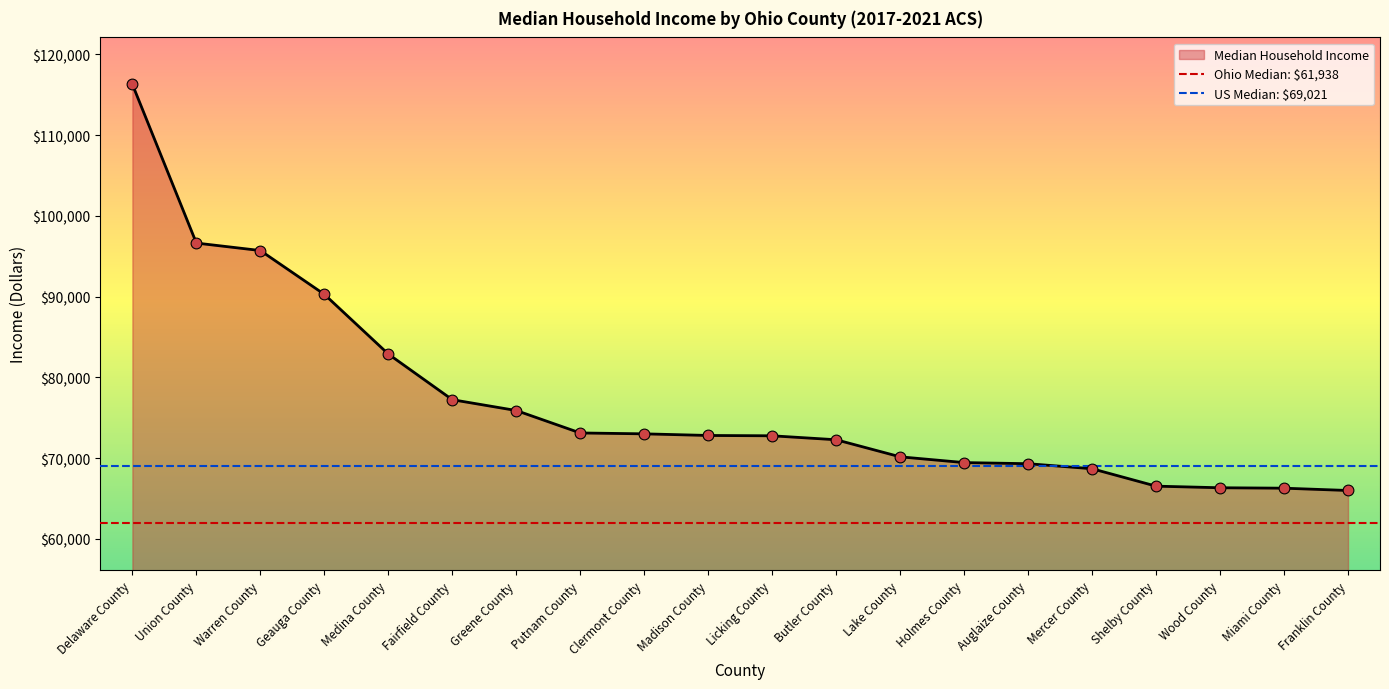

What is the change in value from Lake County to Mercer County?

-1476